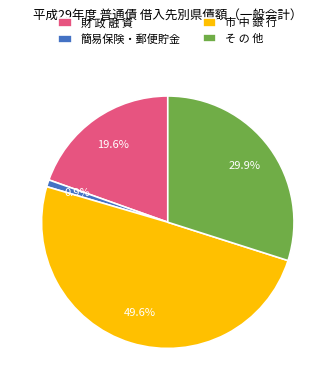

Is there a majority slice in this chart?

No